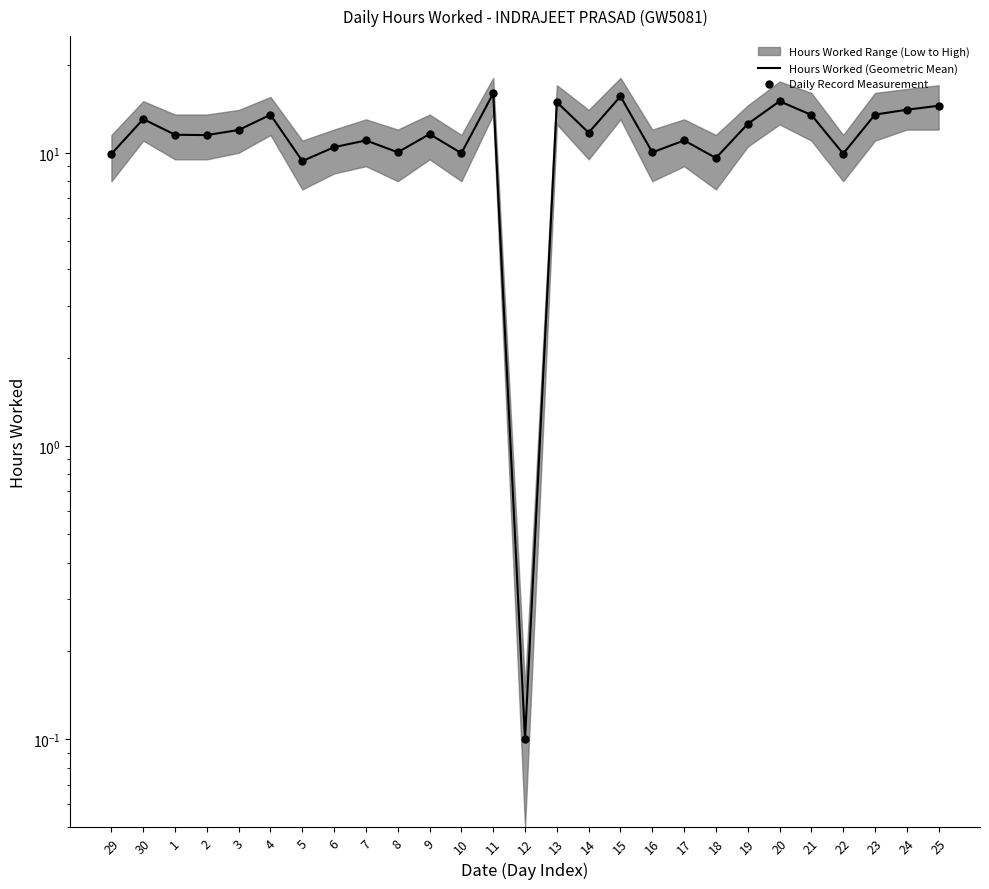

Which series reaches the minimum Y coordinate?

Hours Worked (Geometric Mean)